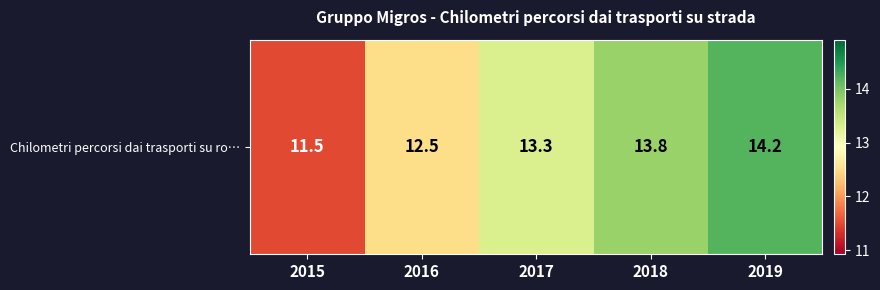

Which label corresponds to the largest value in the chart?

2019